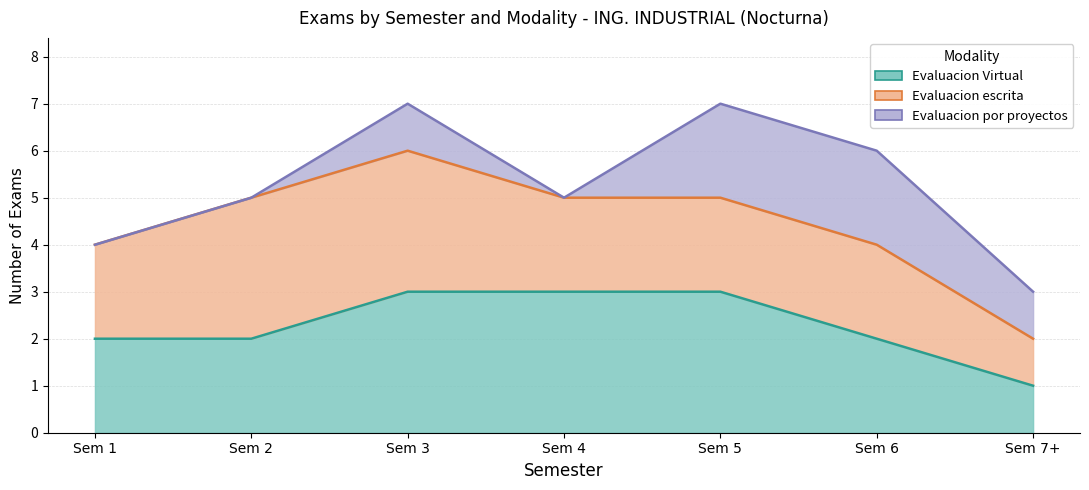

What is the spread (max minus min) of values at Sem 2?

3